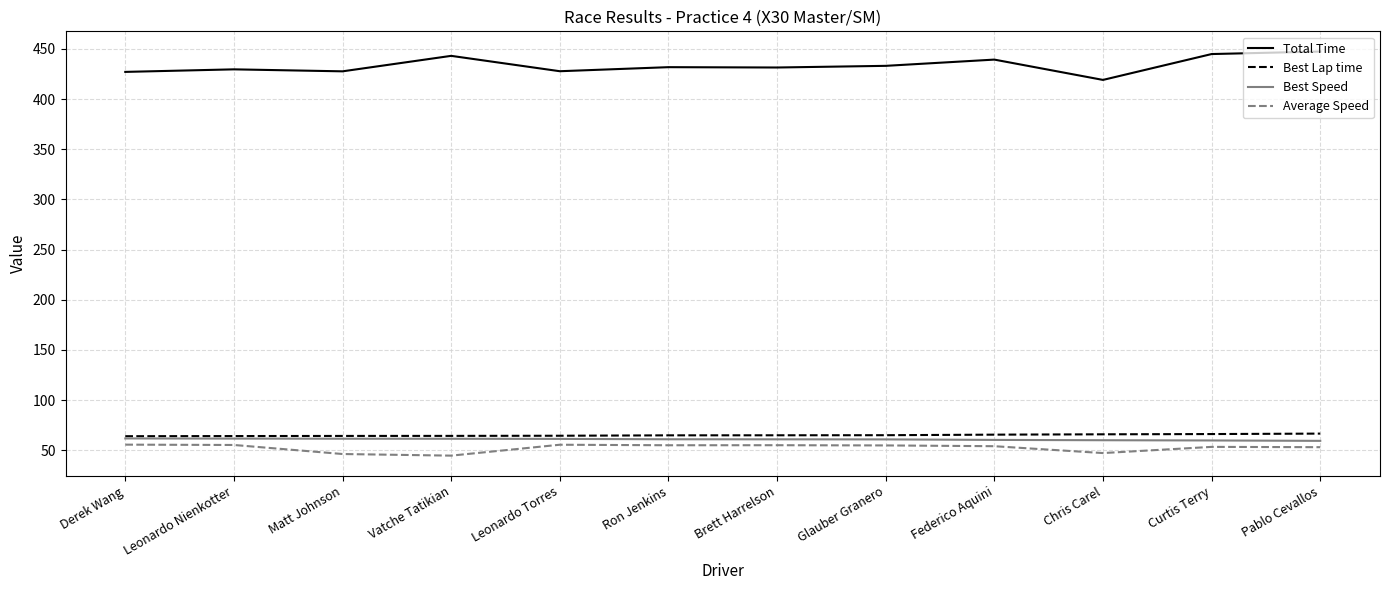

The Total Time series shows 443.0 at Vatche Tatikian. True or false?

True